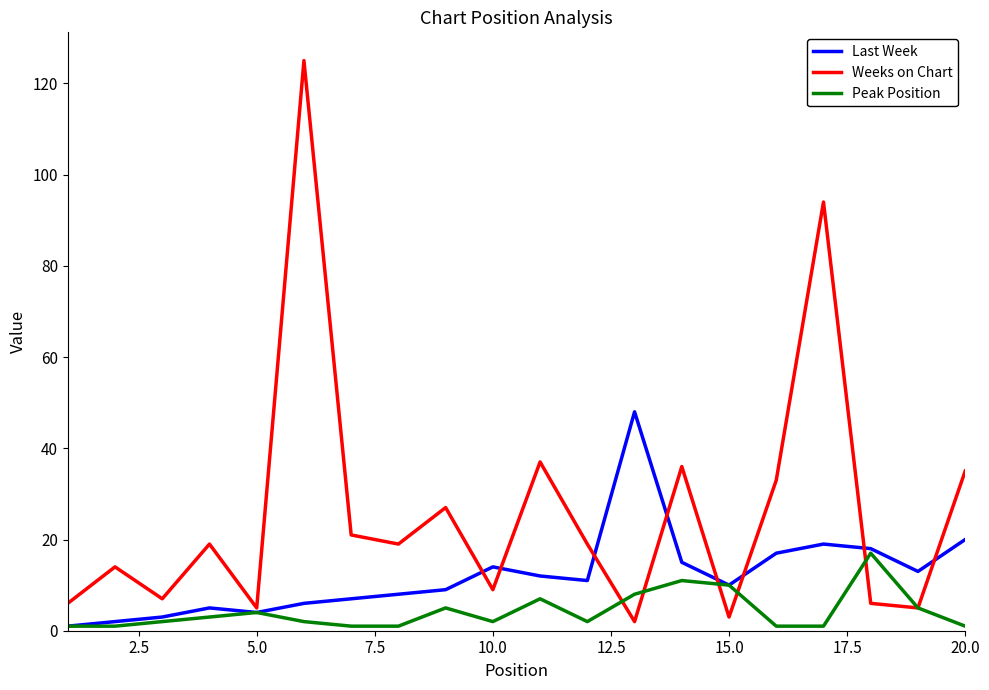

Which series has the largest range (max minus min)?

Weeks on Chart